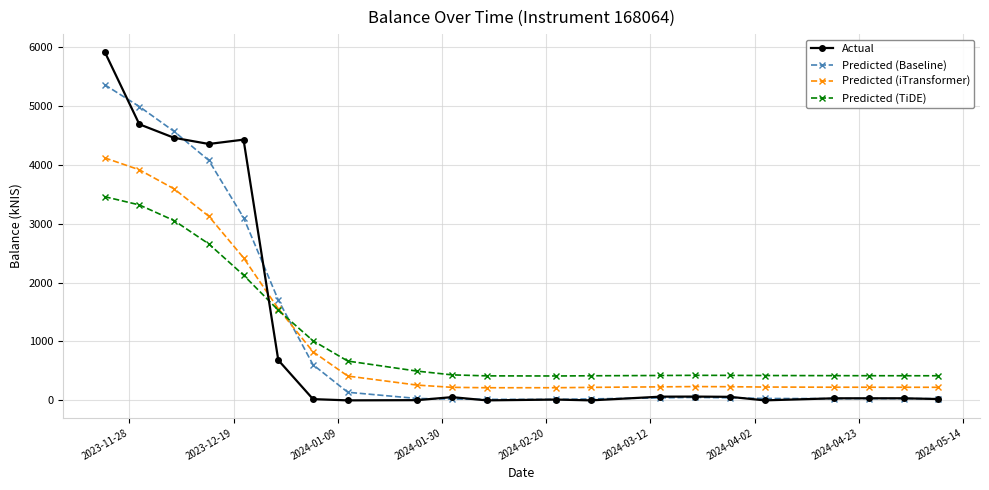

Rank the series by their maximum value, from highest to lowest.

Actual, Predicted (Baseline), Predicted (iTransformer), Predicted (TiDE)